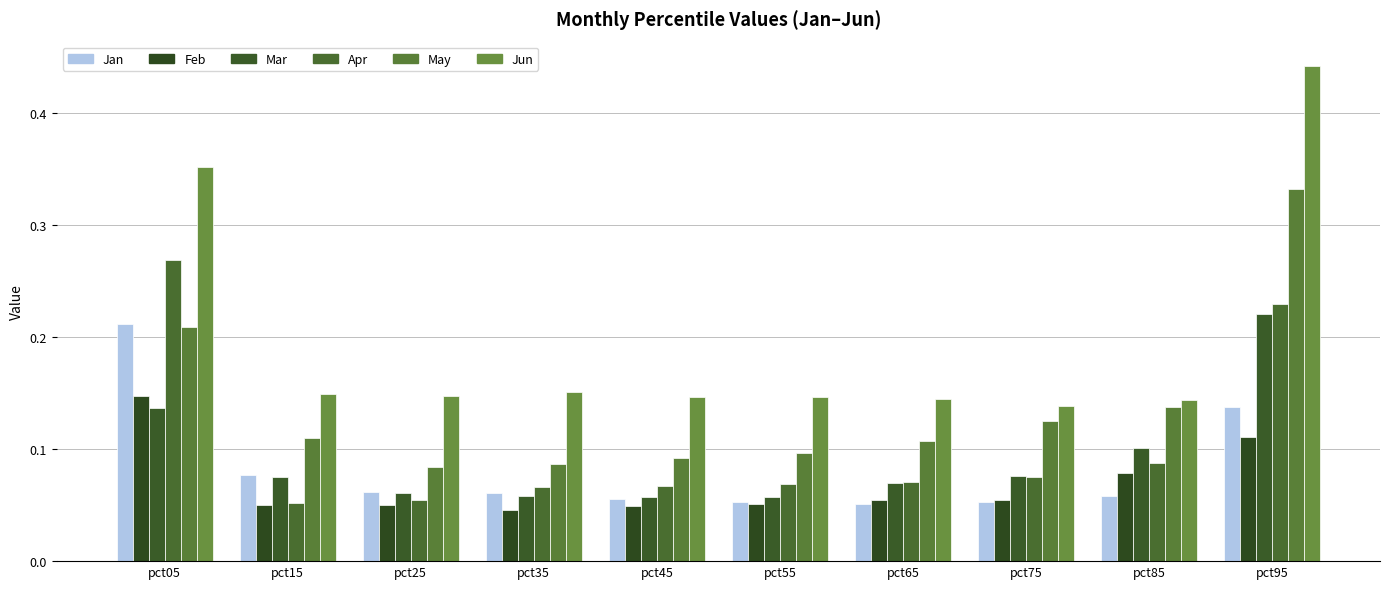

At how many categories does at least one series exceed 0?

10